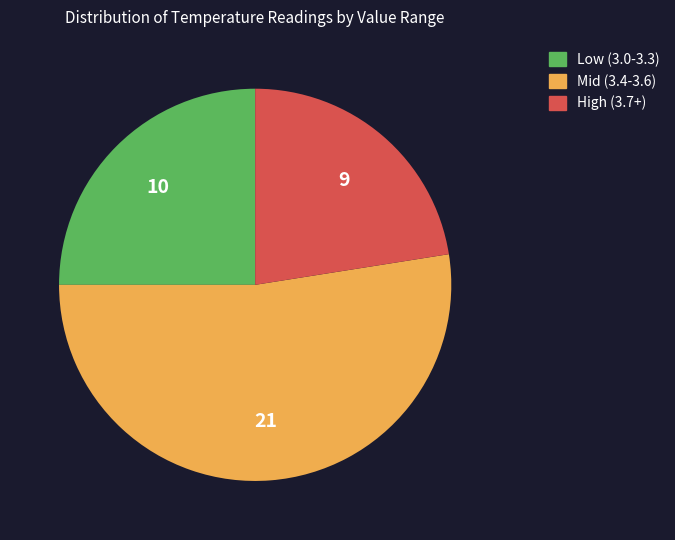

Is there a majority slice in this chart?

Yes